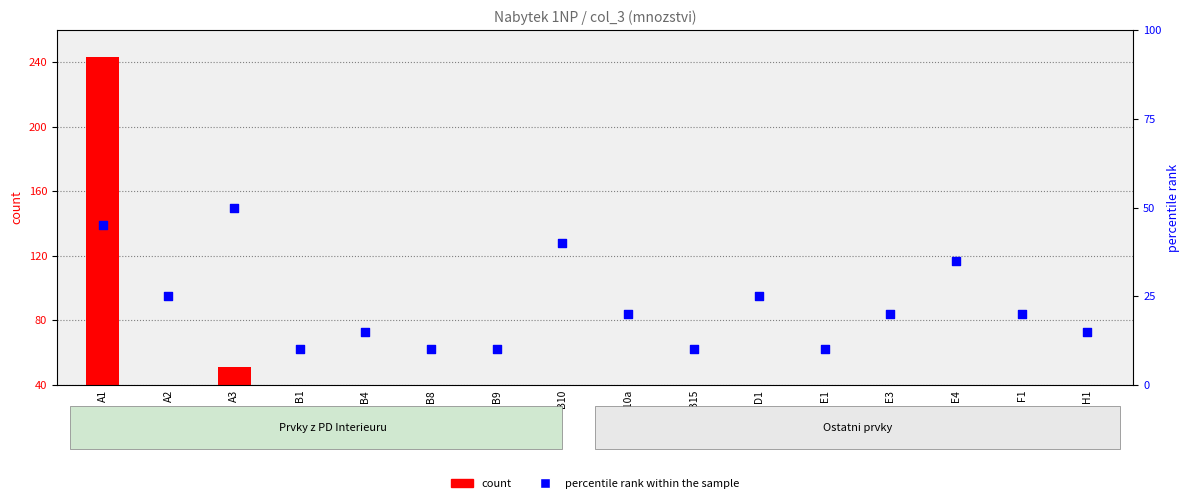

What are all the series names shown in the legend?

count, percentile rank within the sample